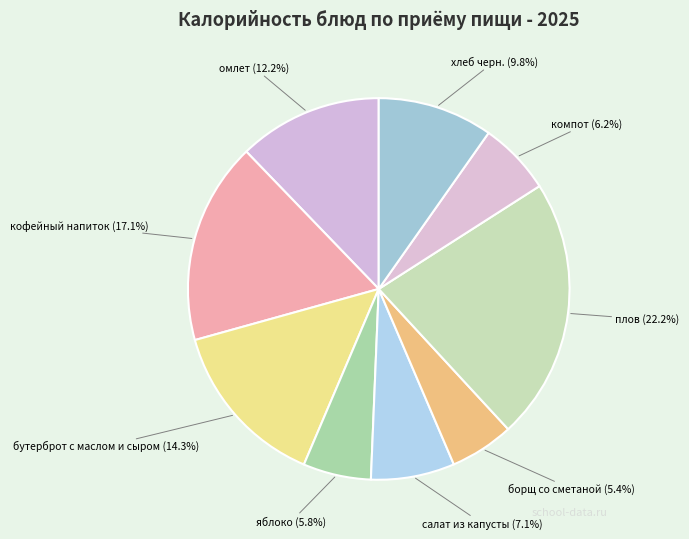

Count the number of slices in the pie.

9